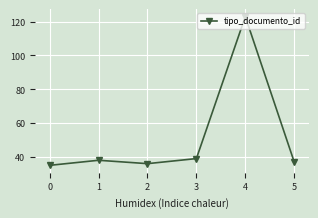

True or false: the data shows 37 at 5.

True